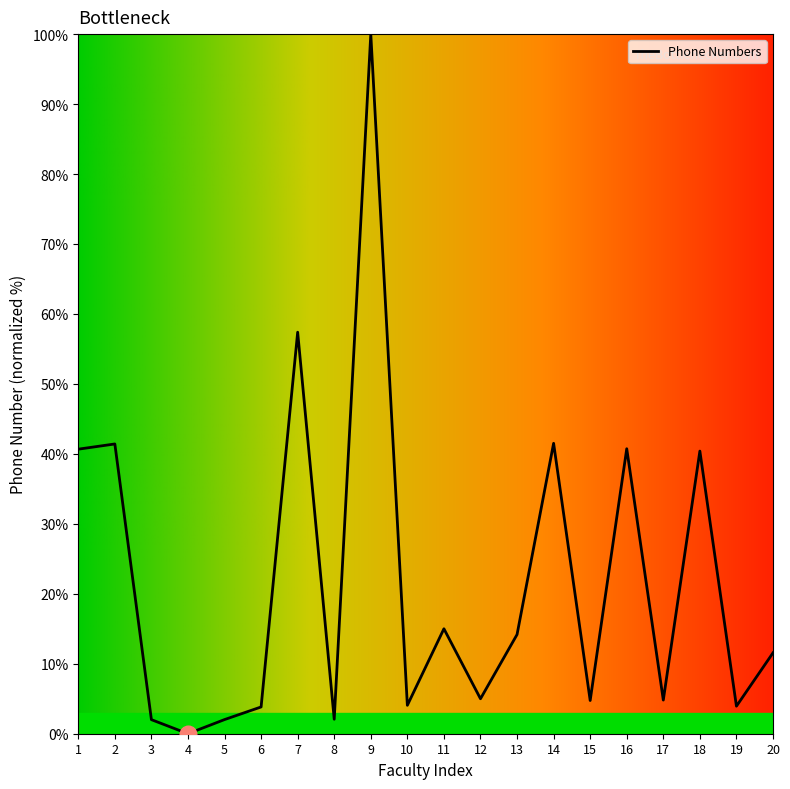

How many positive values are there?

19